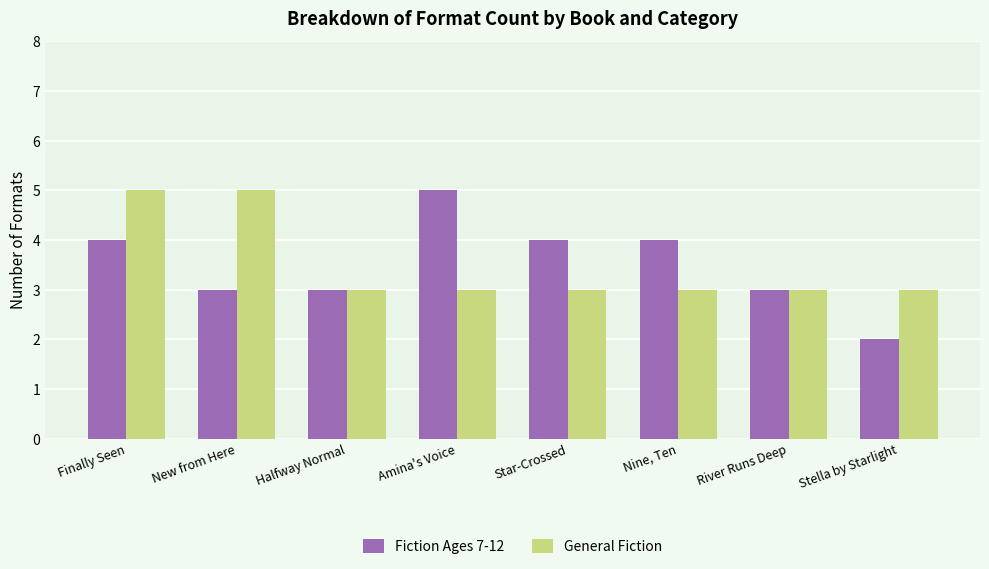

Which series changed the most between River Runs Deep and Stella by Starlight?

Fiction Ages 7-12